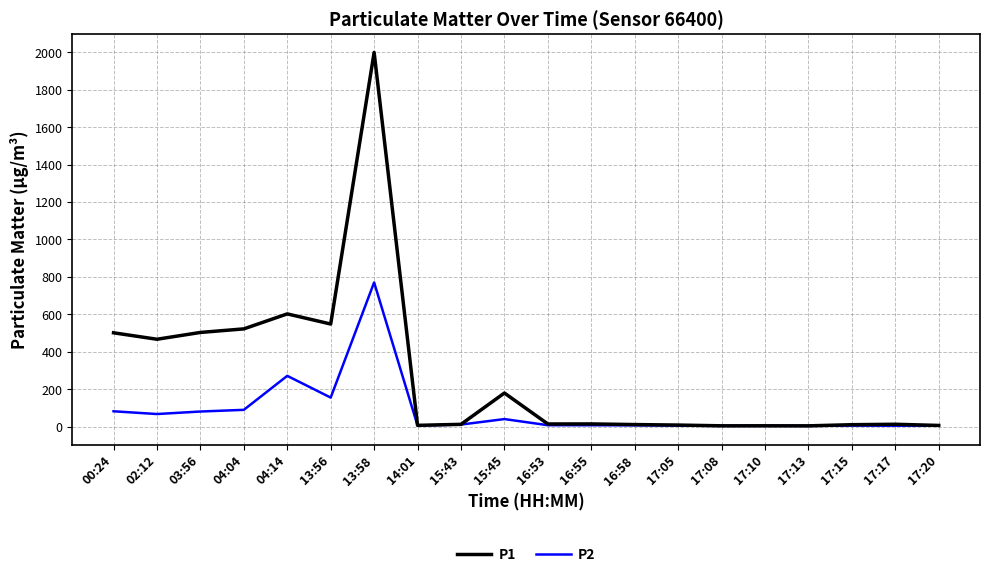

Does the chart display data point markers on the line(s)?

No